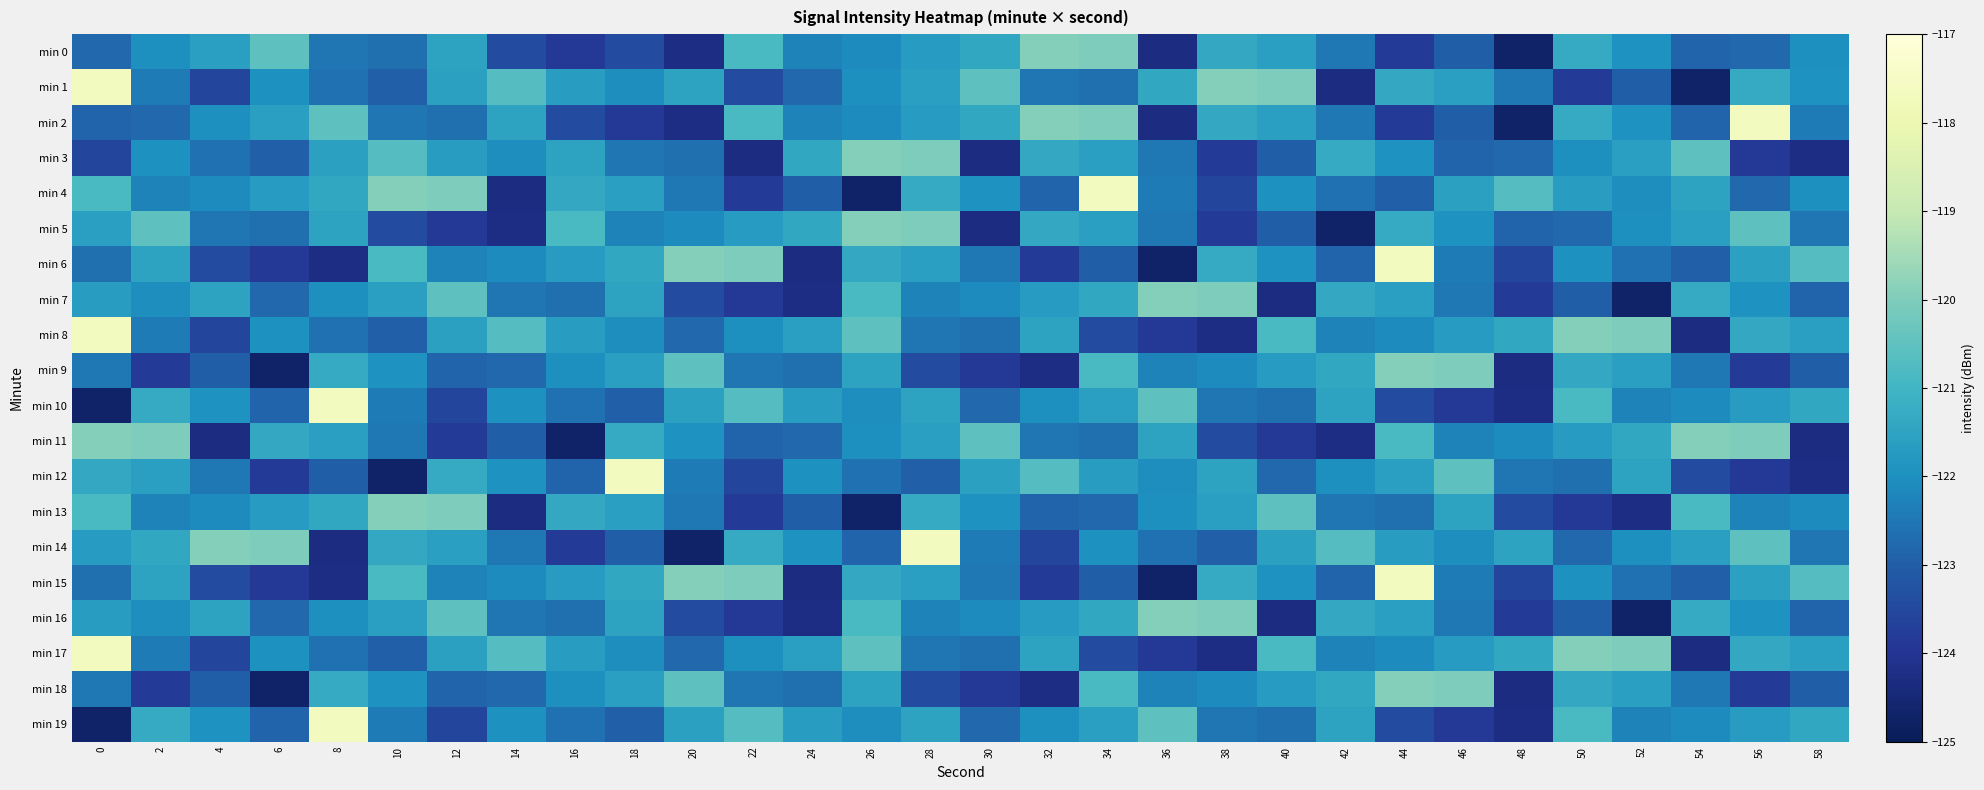

Count the number of categories in the chart.

30